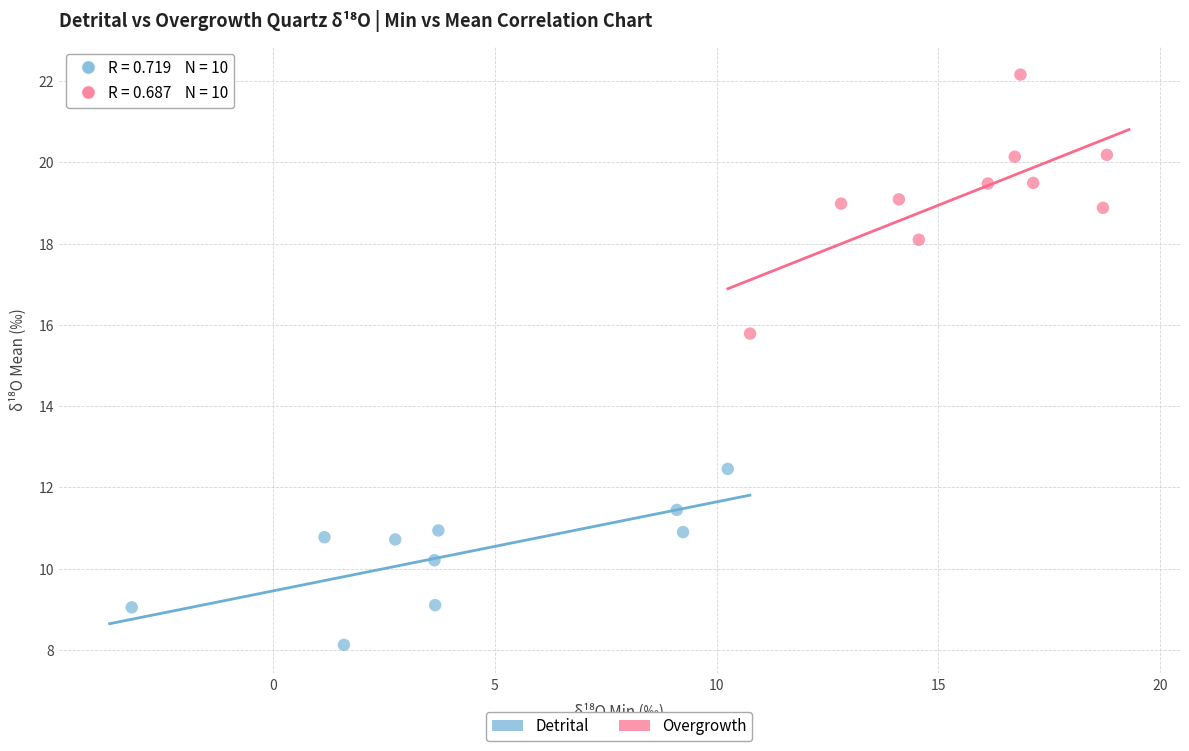

Which series reaches the minimum Y coordinate?

Detrital